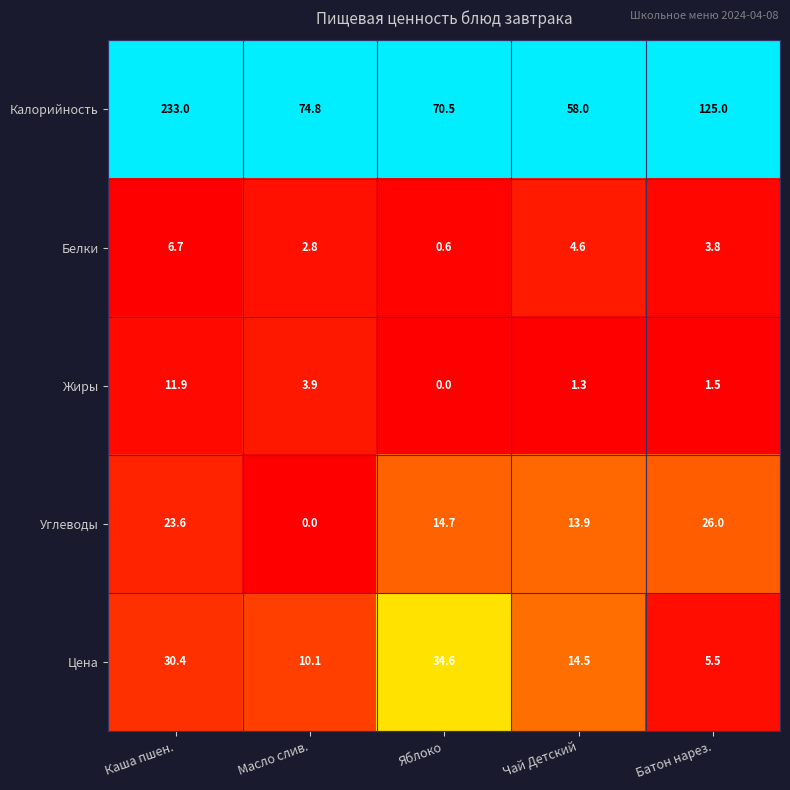

What is the spread (max minus min) of values at Яблоко?

70.5